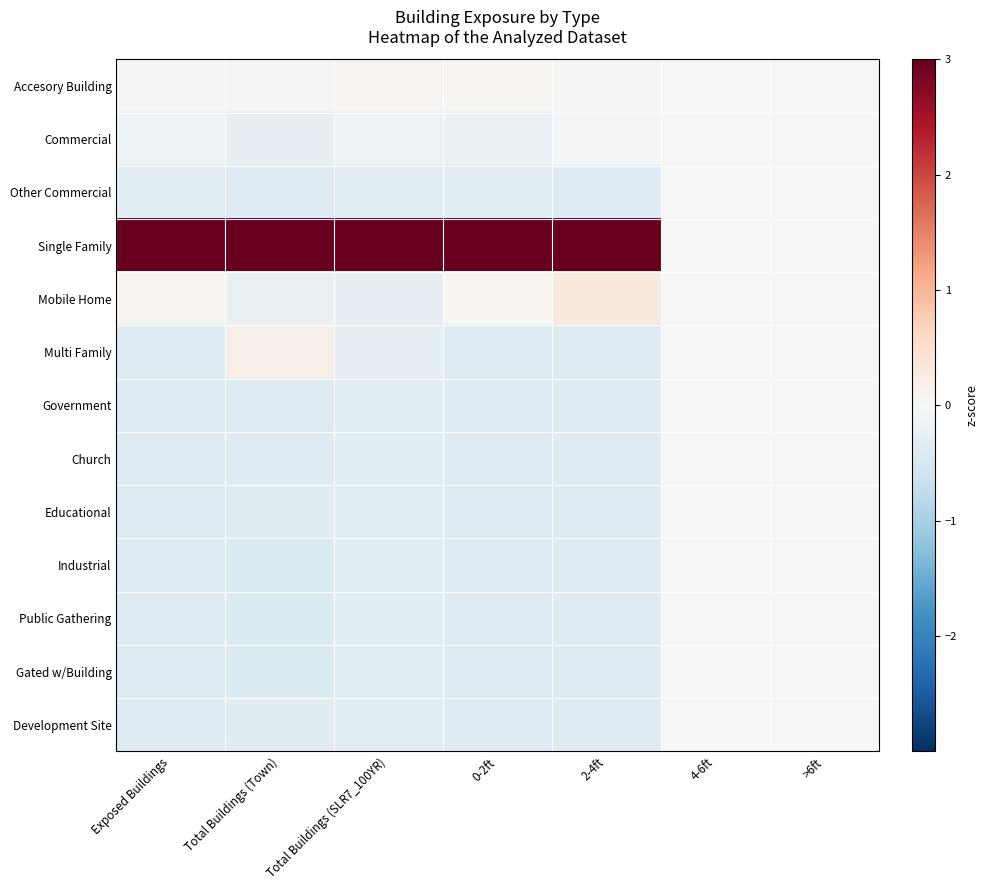

Between 2-4ft and 4-6ft, which series saw the biggest shift?

Single Family